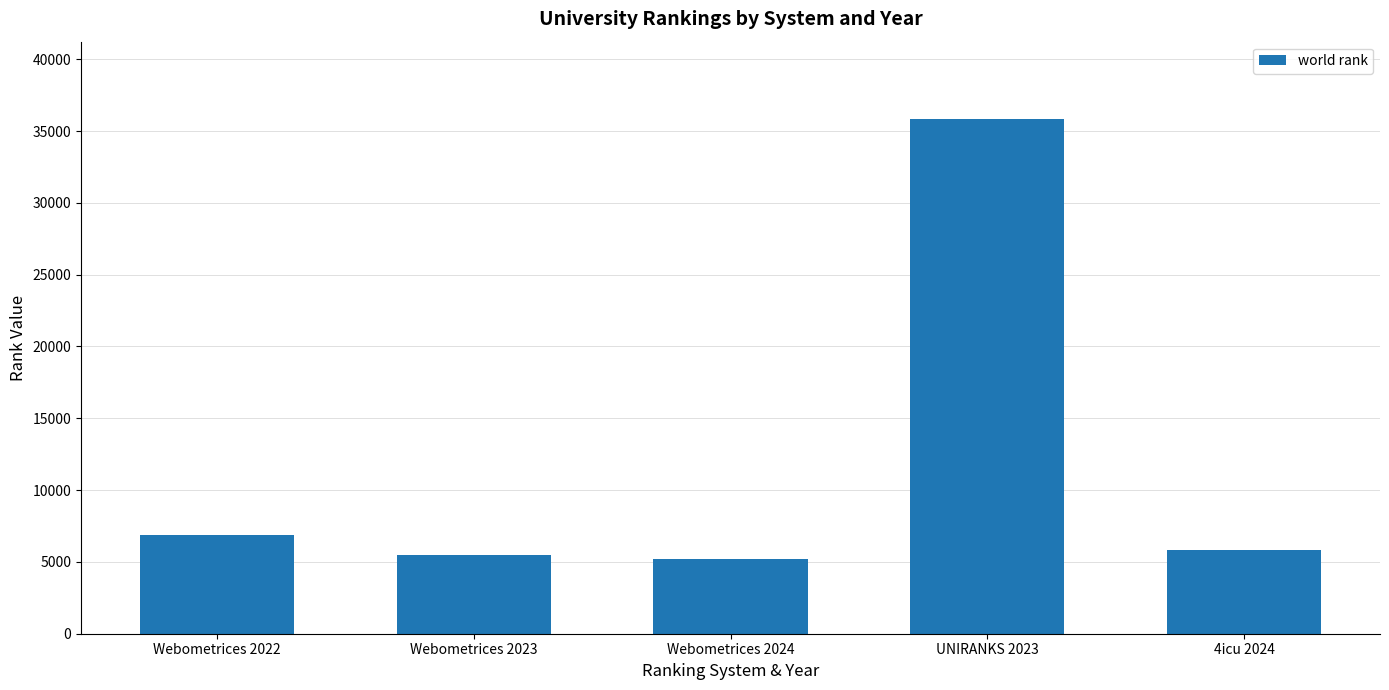

What is the difference between the maximum and minimum values?

30643